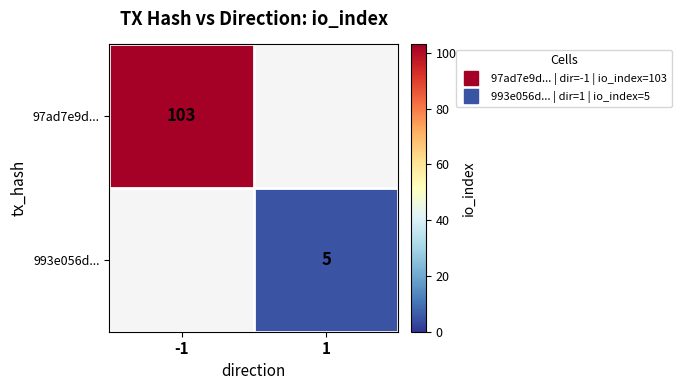

Which series has the largest range (max minus min)?

97ad7e9d...